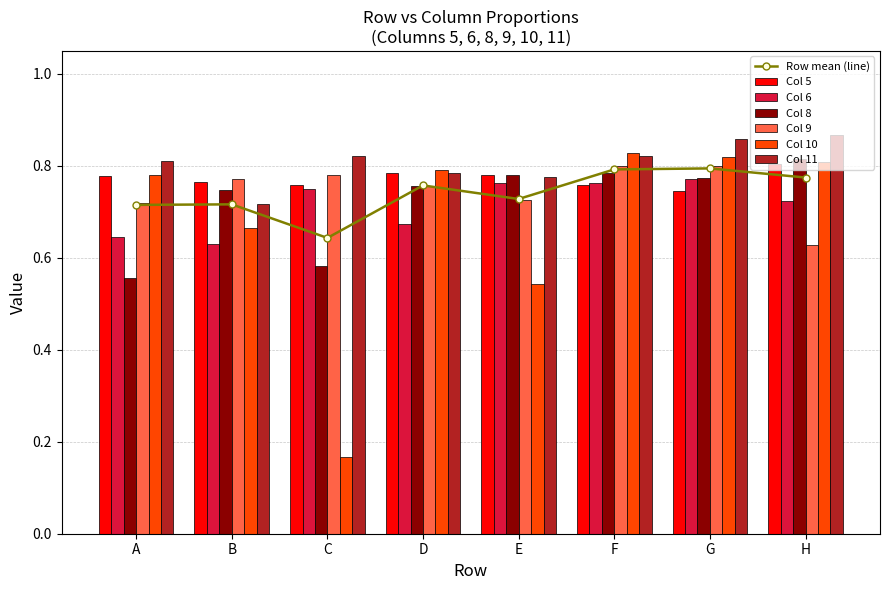

Which category has the lowest value in the 9 series?

H